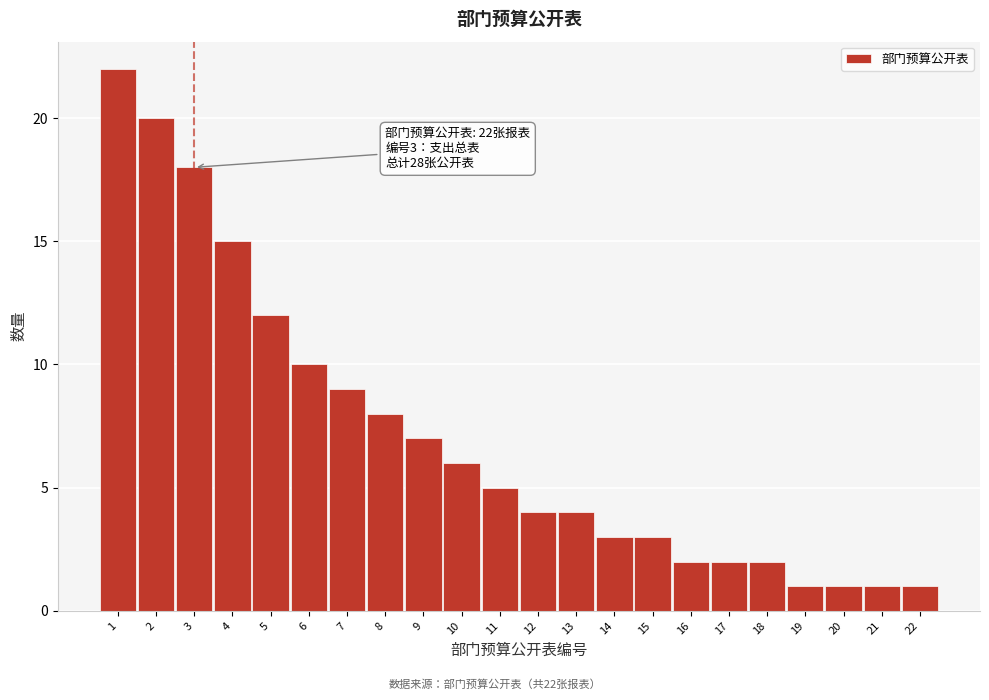

Reading left to right, what are all the values shown in this chart?

1=22	2=20	3=18	4=15	5=12	6=10	7=9	8=8	9=7	10=6	11=5	12=4	13=4	14=3	15=3	16=2	17=2	18=2	19=1	20=1	21=1	22=1